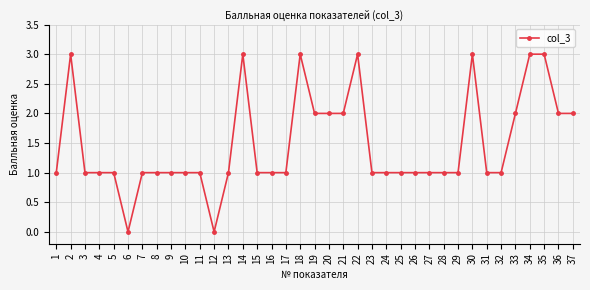

Reading right to left, extract all data points from this chart.

2	2	3	3	2	1	1	3	1	1	1	1	1	1	1	3	2	2	2	3	1	1	1	3	1	0	1	1	1	1	1	0	1	1	1	3	1